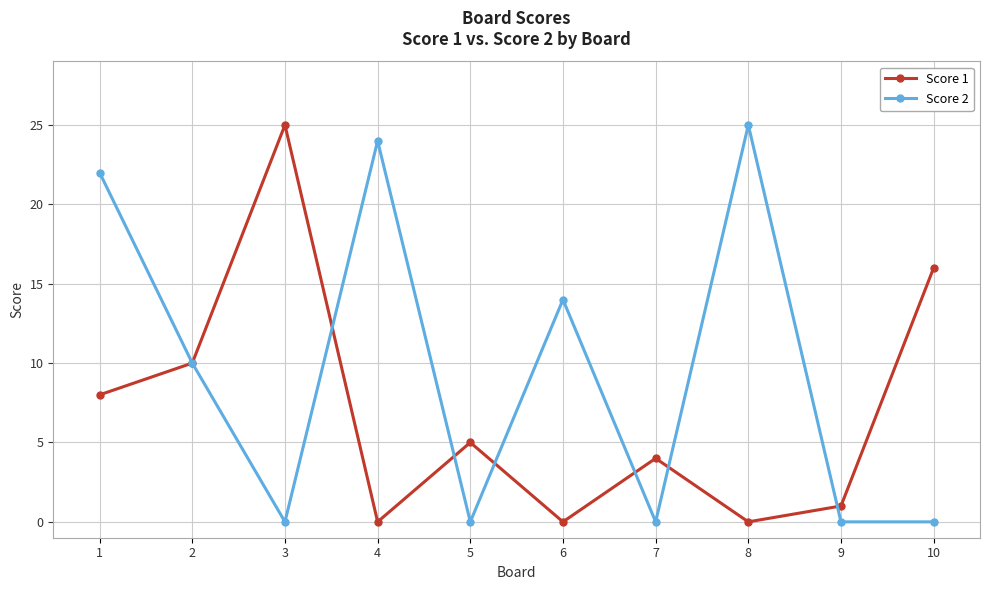

Is the value of Score 2 at 5 greater than the value of Score 1 at 1?

No